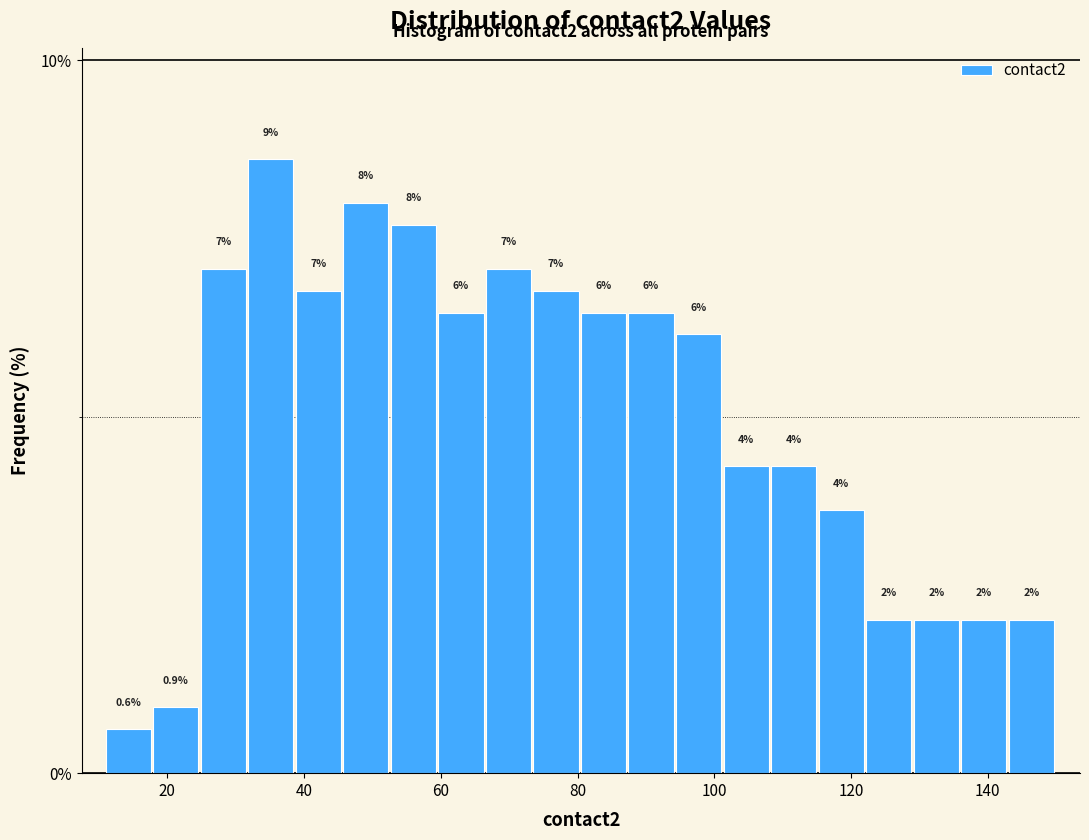

Around what value on the x-axis is the tallest bar? Give the approximate position of its centre, as read against the axis.

36